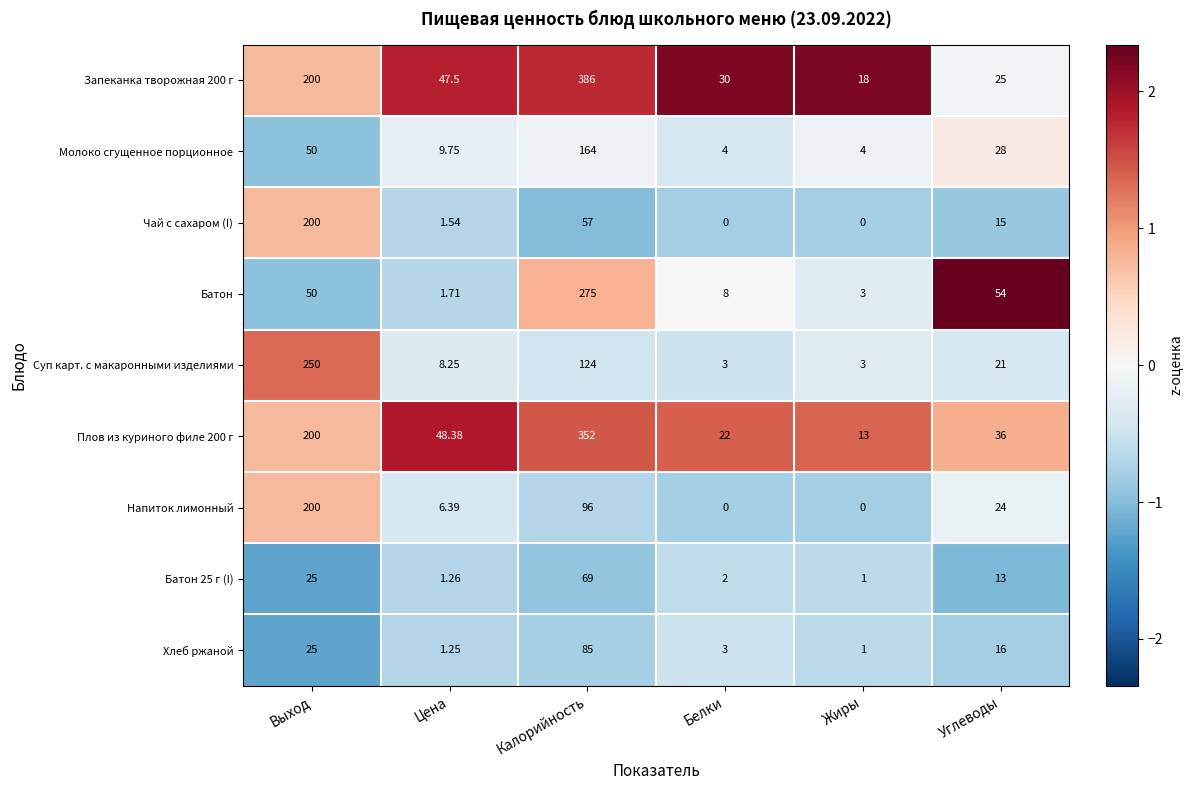

How many values in Напиток лимонный are above zero?

4